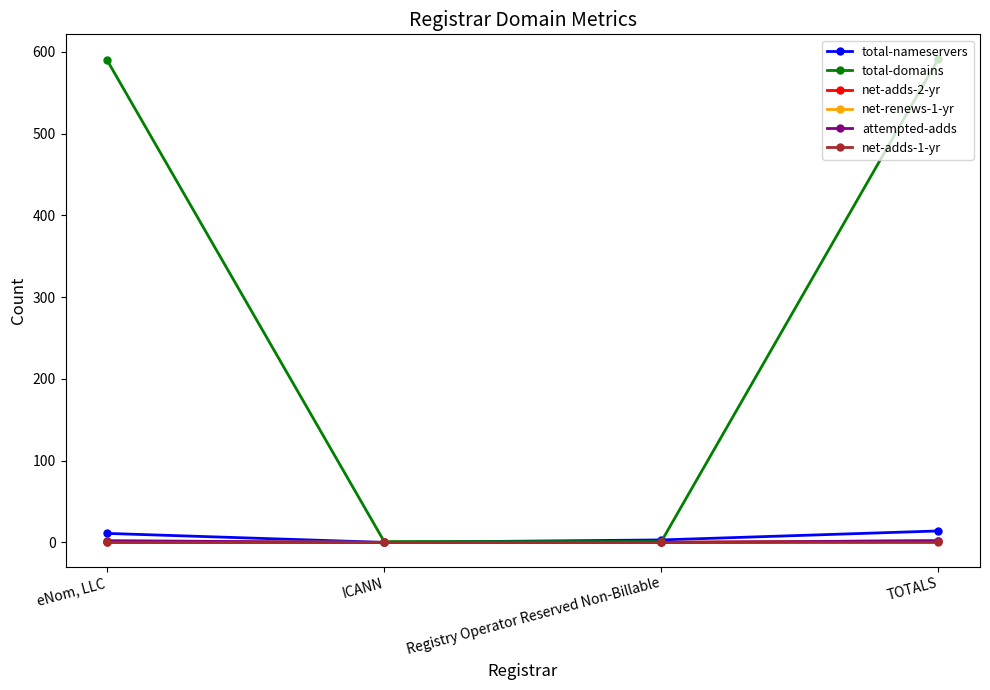

Does the chart have visible grid lines?

No